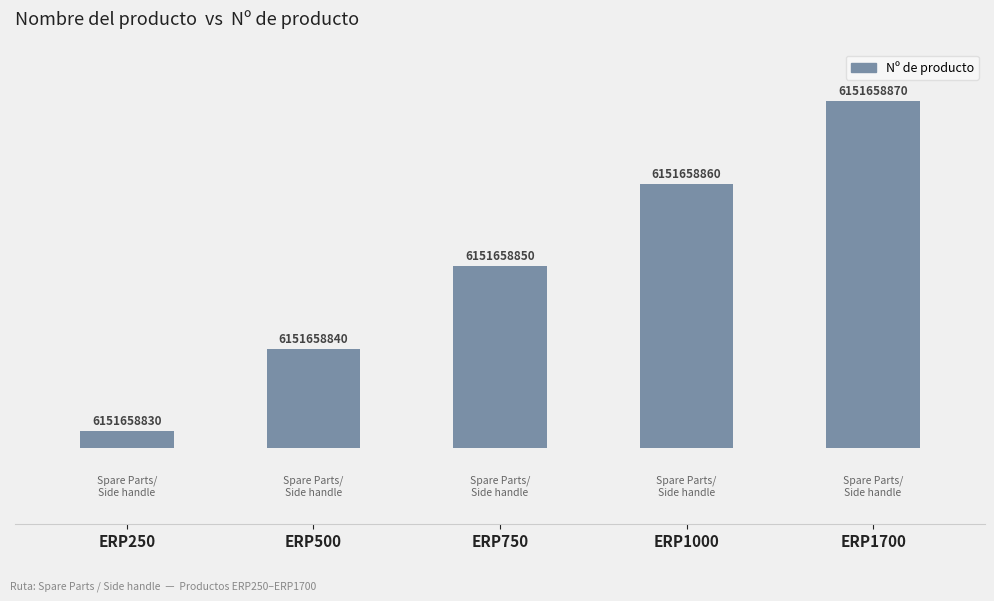

Reading left to right, transcribe all the data shown in this chart.

ERP250=2	ERP500=12	ERP750=22	ERP1000=32	ERP1700=42